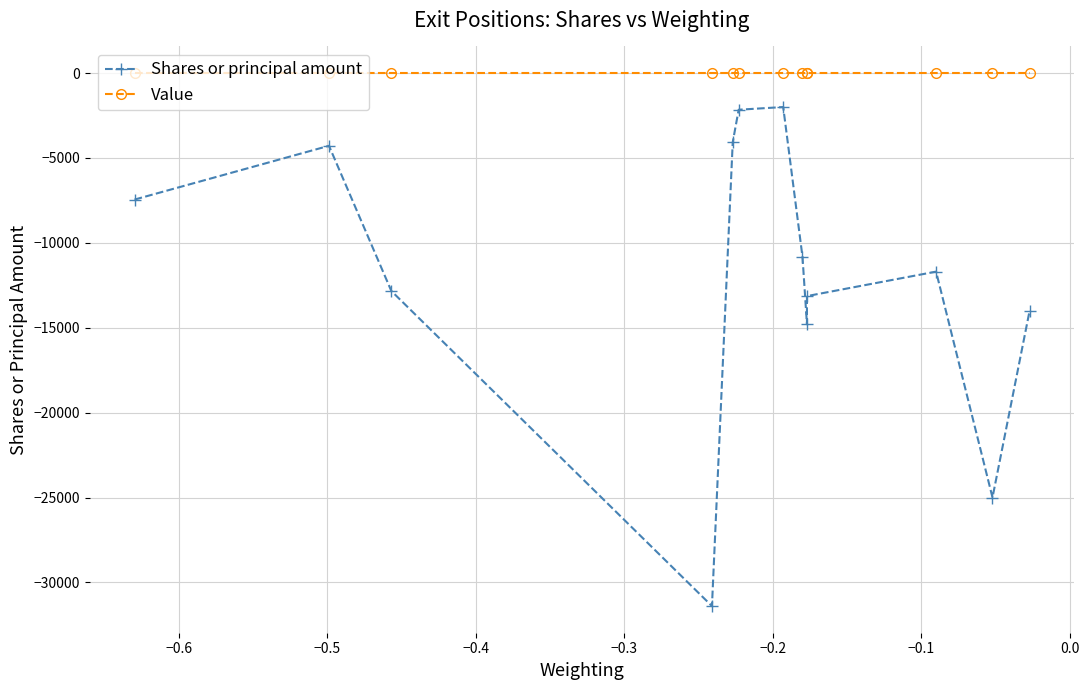

Is it true that Shares or principal amount equals -6651 at −0.4?

False